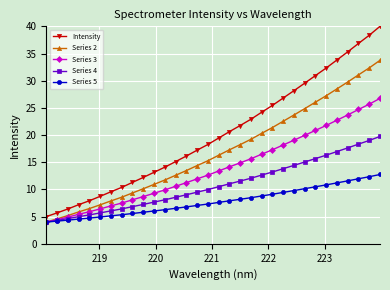

What are all the series names shown in the legend?

Intensity, Series 2, Series 3, Series 4, Series 5